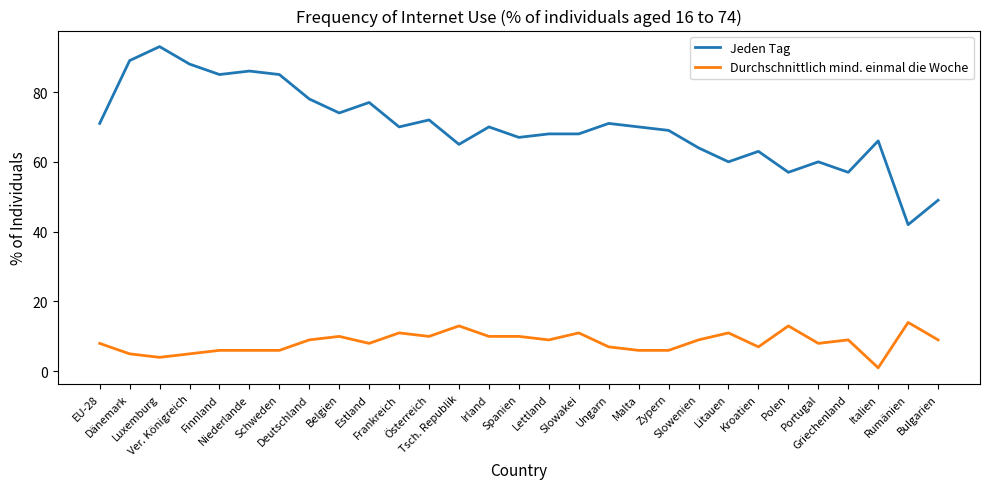

Which series has the largest total across all categories?

Jeden Tag